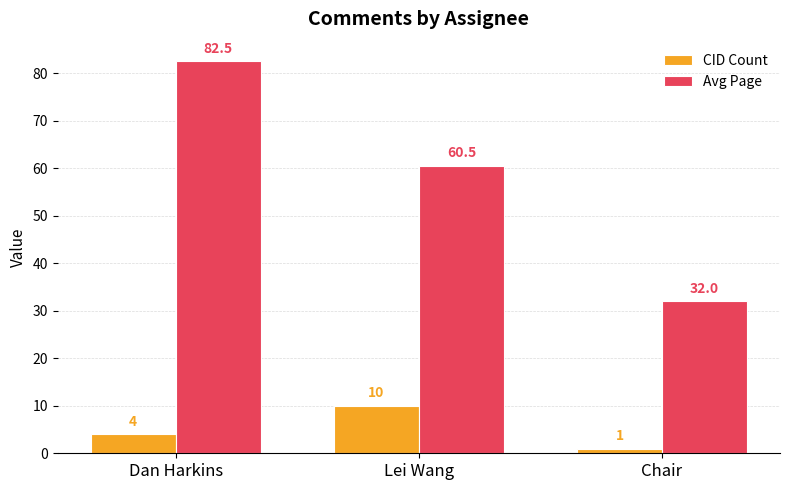

What is the total value across all series at Lei Wang?

70.5